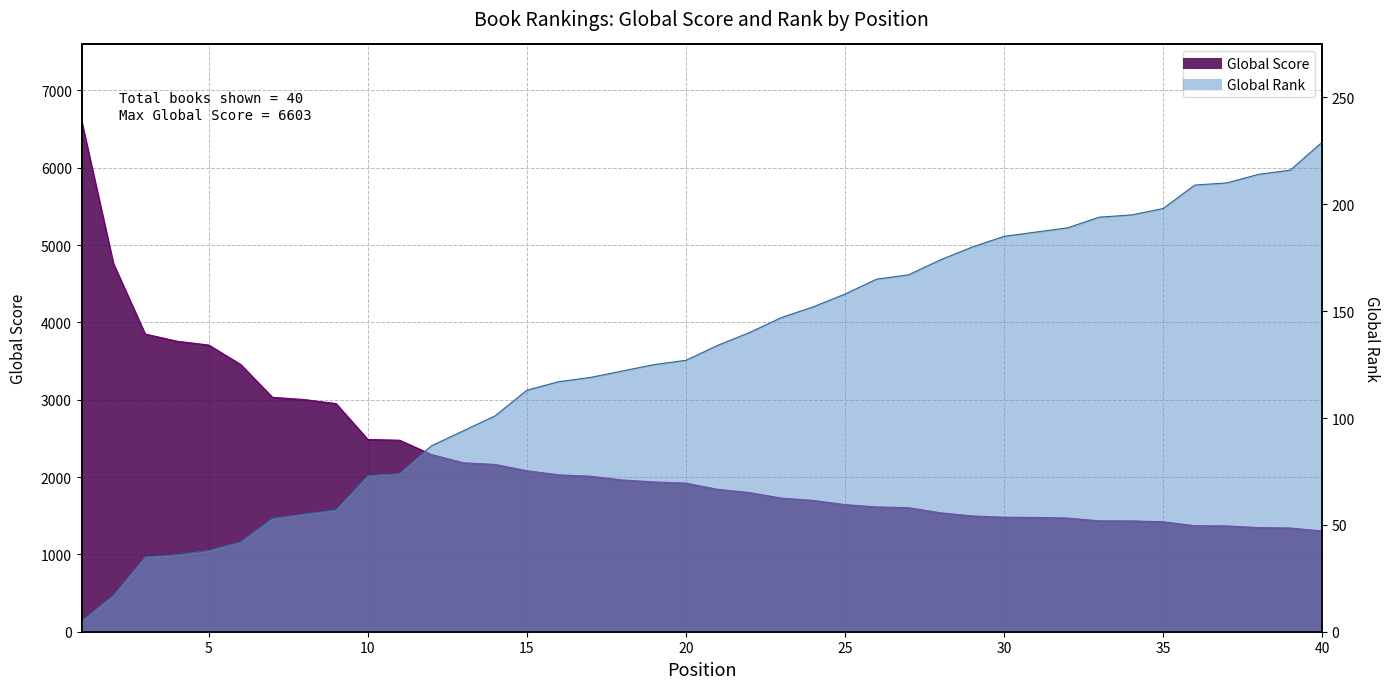

What are all the series names shown in the legend?

Global Score, Global Rank